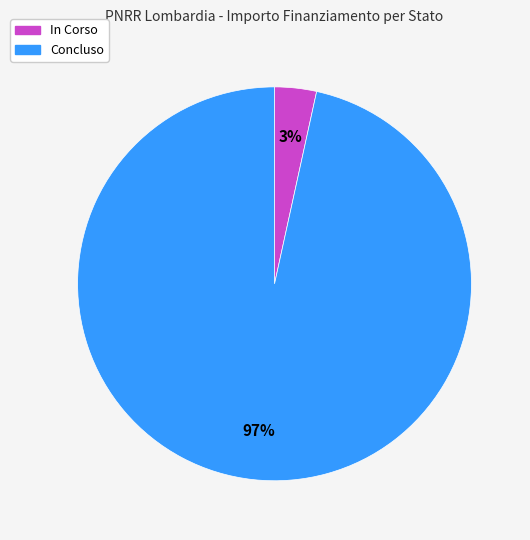

To the nearest percent, what is the combined percentage of Concluso and In Corso?

100%